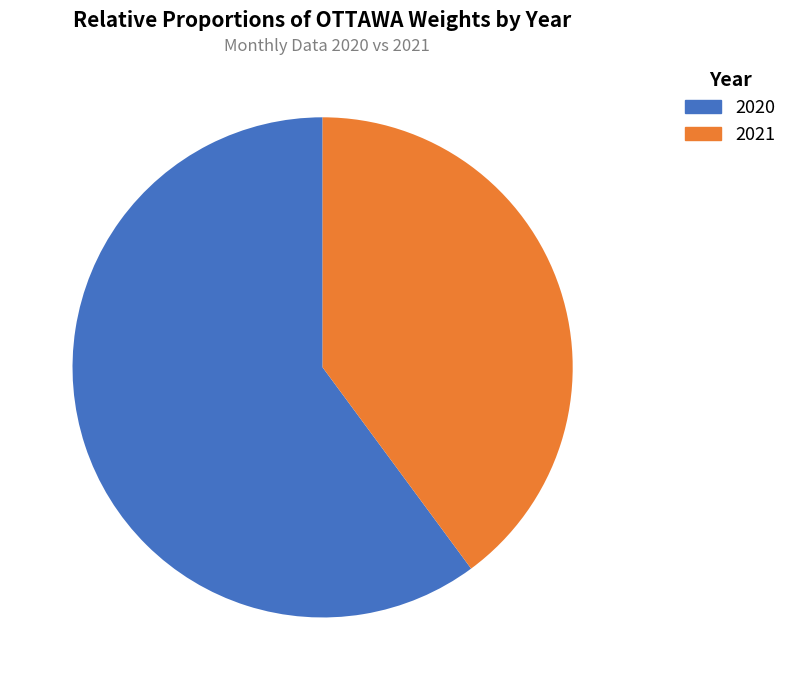

Is there any slice that represents more than half of the pie?

Yes